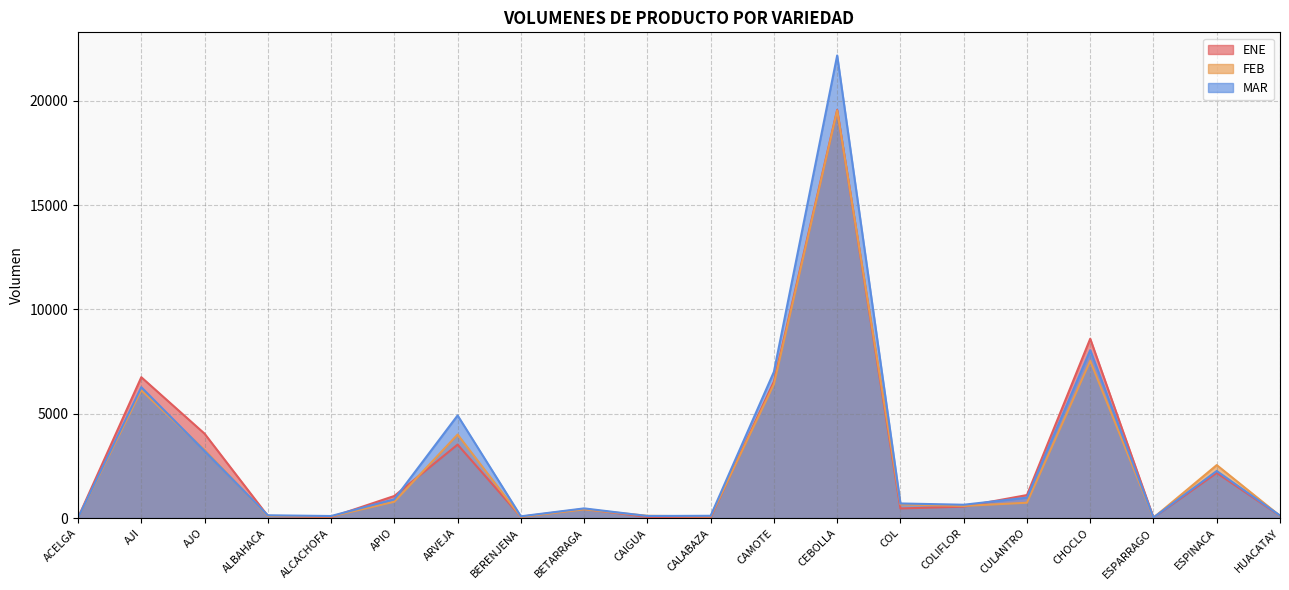

At which category does FEB reach its first local valley?

ALCACHOFA